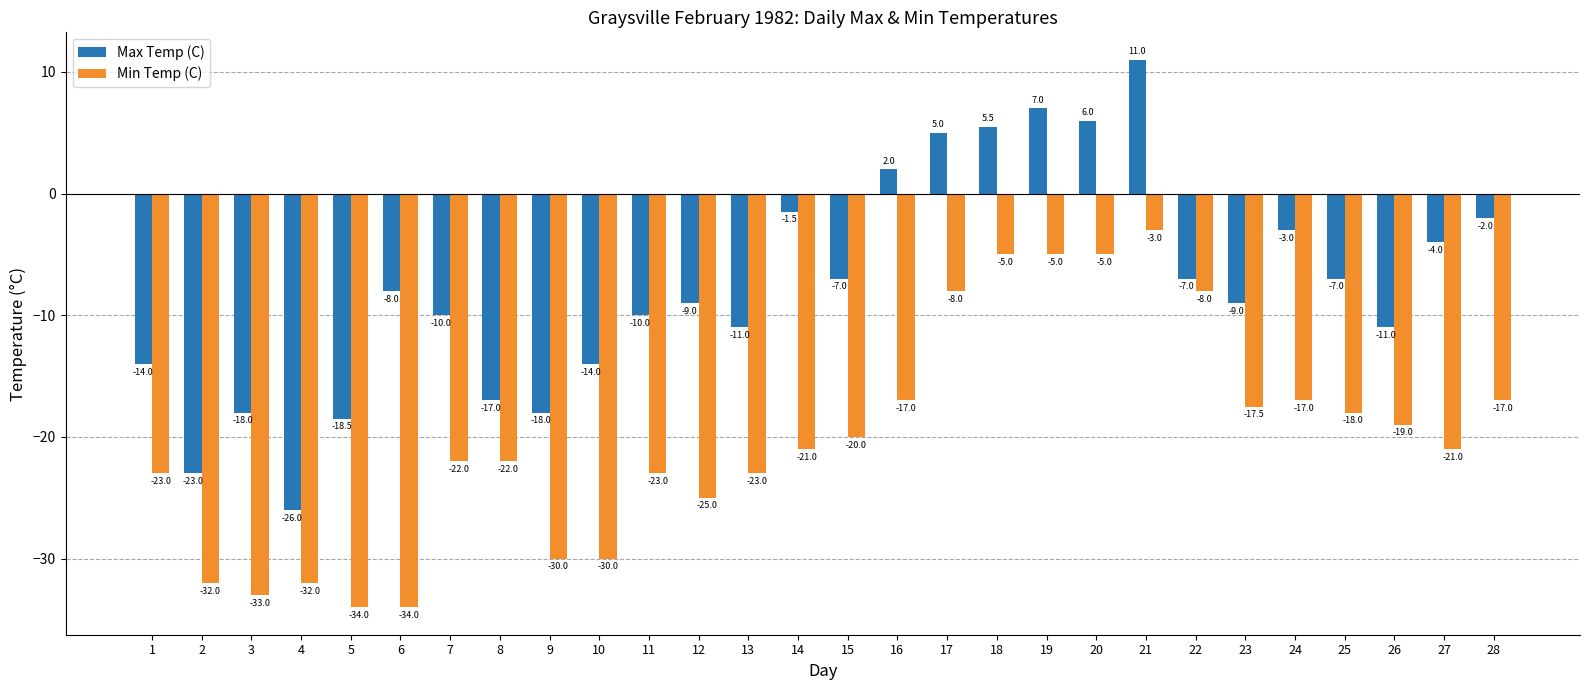

What is the spread (max minus min) of values at 12?

16.0